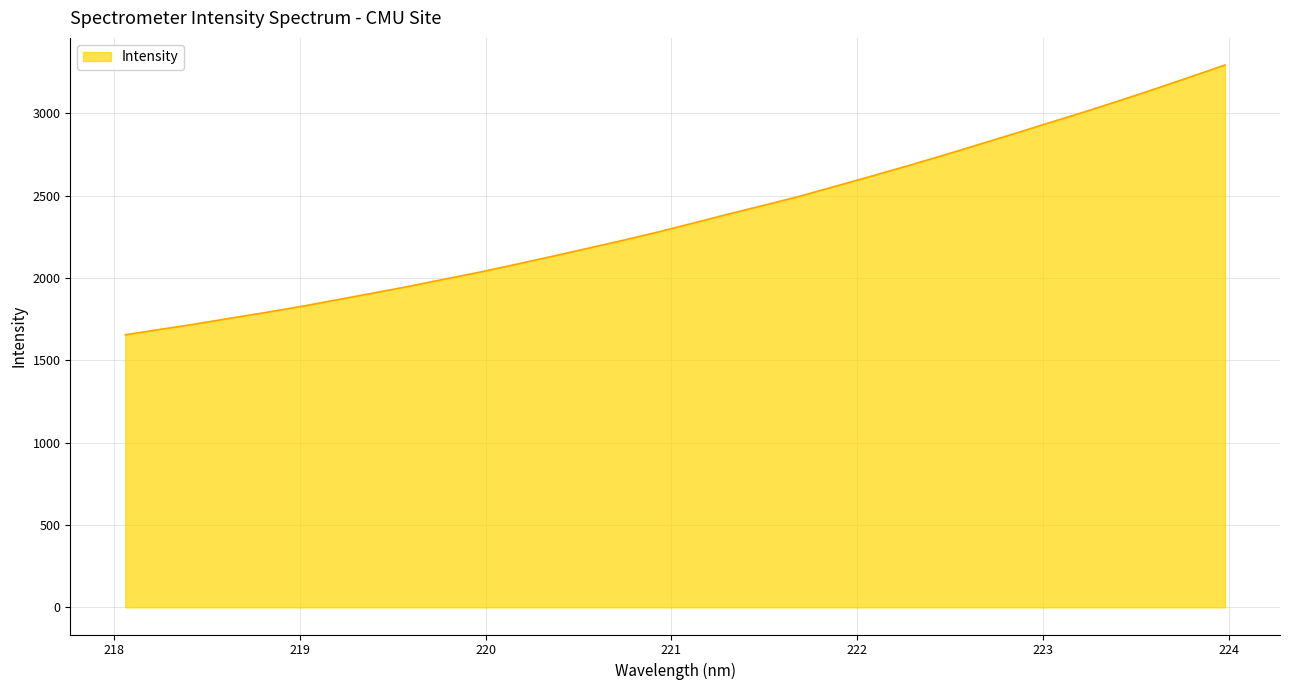

What is the maximum value shown in the chart?

3294.3